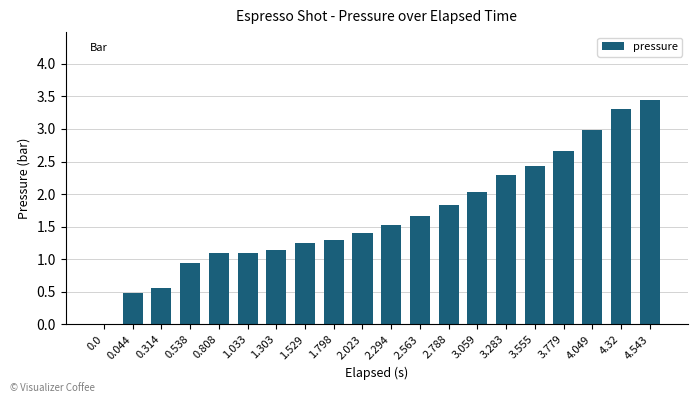

Is it true that the value at 3.779 is 2.7?

True